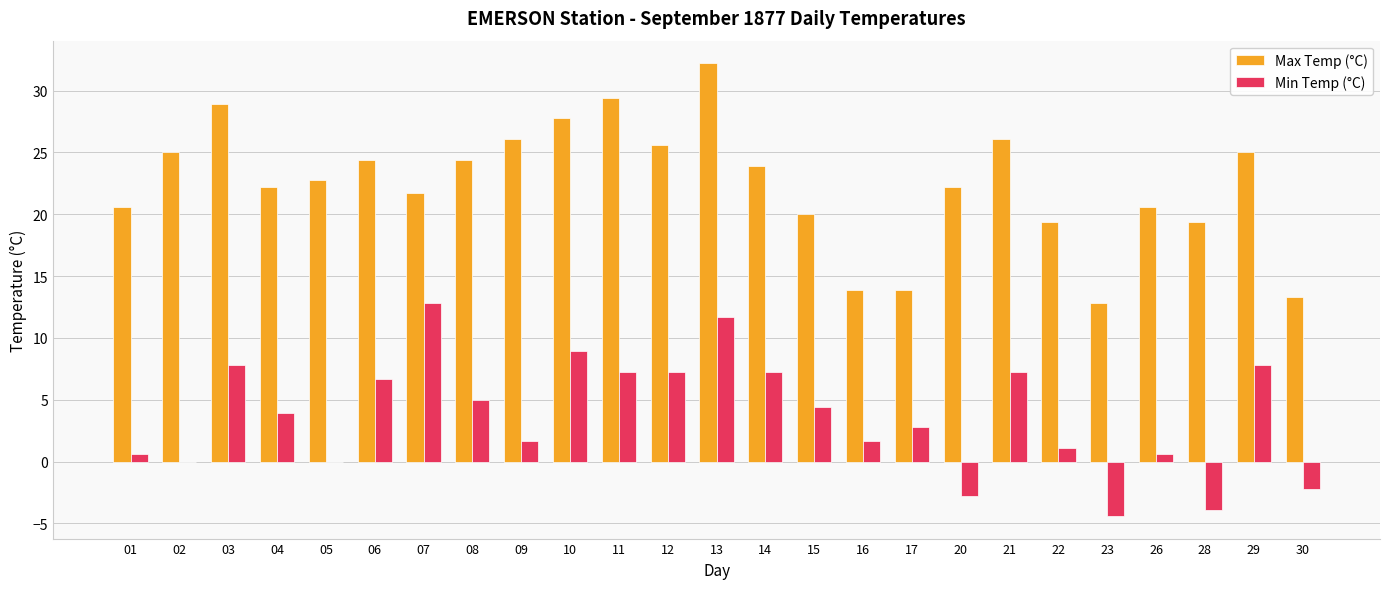

Which series changed the most between 03 and 12?

Max Temp (°C)